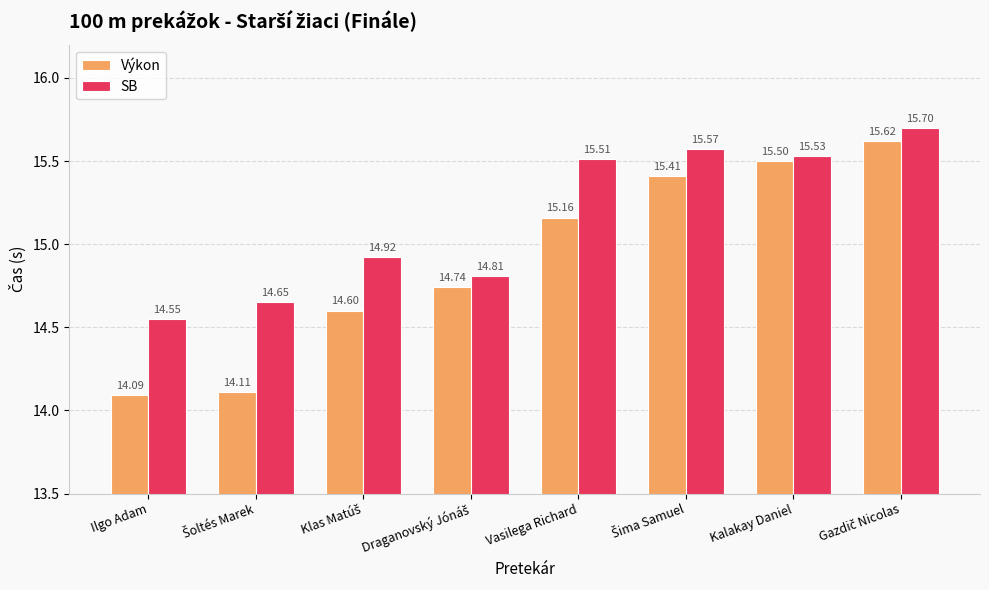

What is the highest value of the Výkon series?

15.6